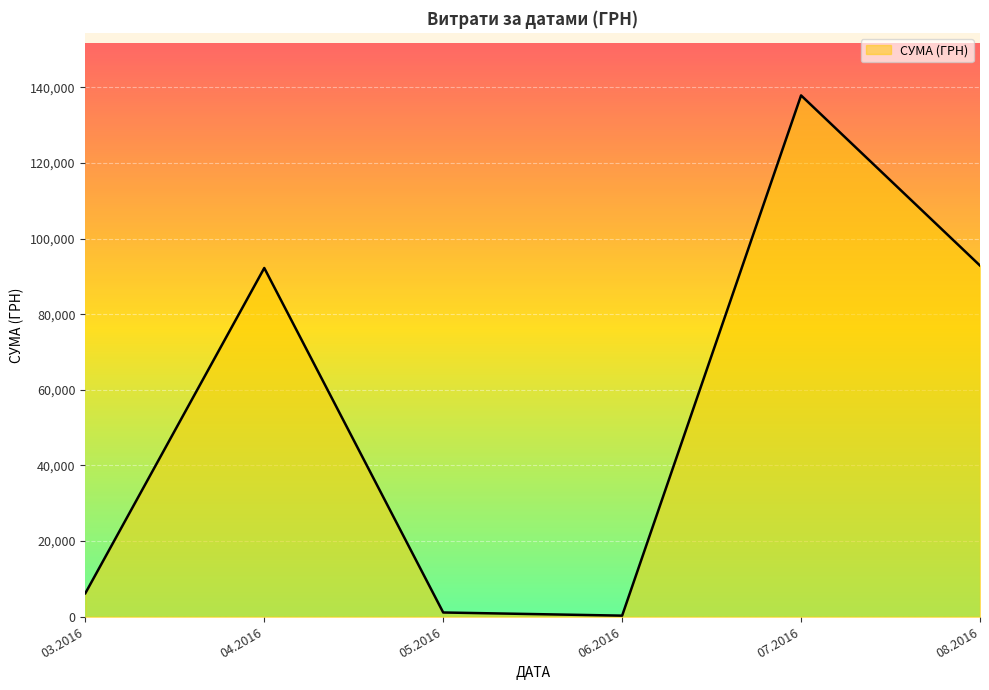

At which category does the data reach its first local peak?

04.2016